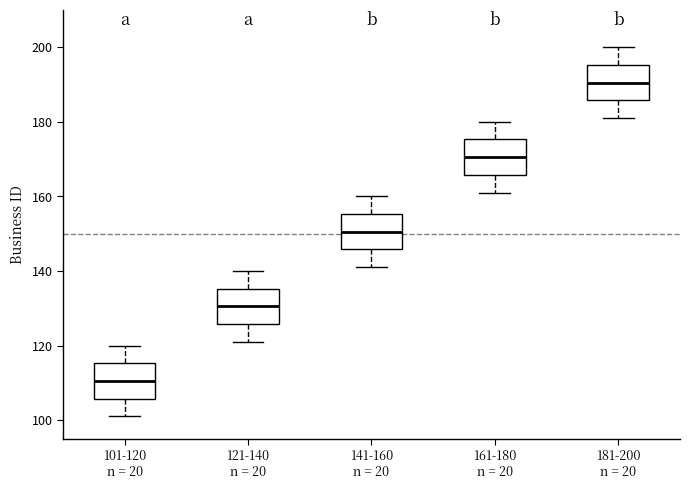

Which box has the lowest median line?

101-120 n = 20